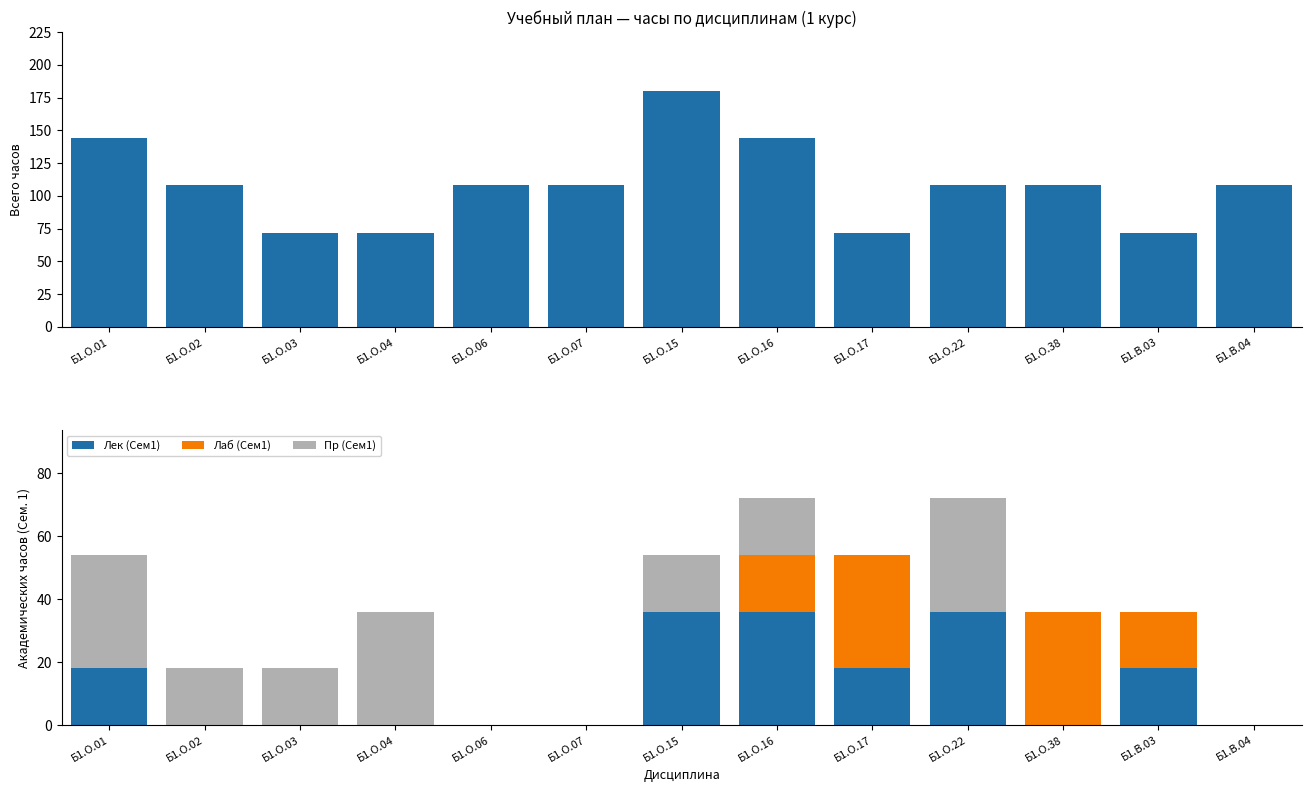

Reading left to right, transcribe all the data shown in this chart.

Всего часов: 144	108	72	72	108	108	180	144	72	108	108	72	108
Лек (Сем1): 18	0	0	0	0	0	36	36	18	36	0	18	0
Лаб (Сем1): 0	0	0	0	0	0	0	18	36	0	36	18	0
Пр (Сем1): 36	18	18	36	0	0	18	18	0	36	0	0	0